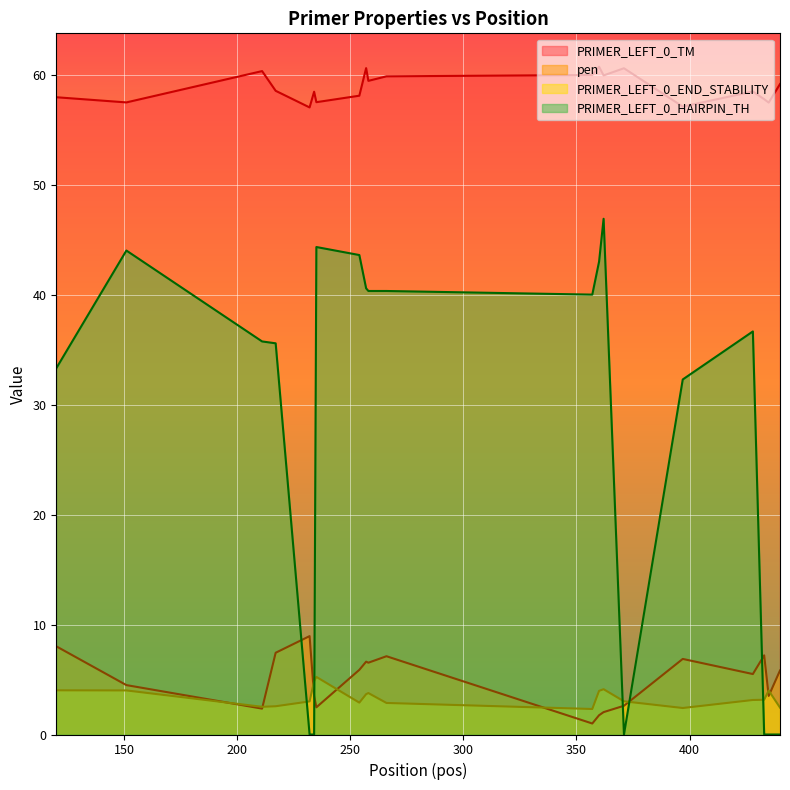

At 362, list the series in order from largest to smallest.

PRIMER_LEFT_0_TM, PRIMER_LEFT_0_HAIRPIN_TH, PRIMER_LEFT_0_END_STABILITY, pen